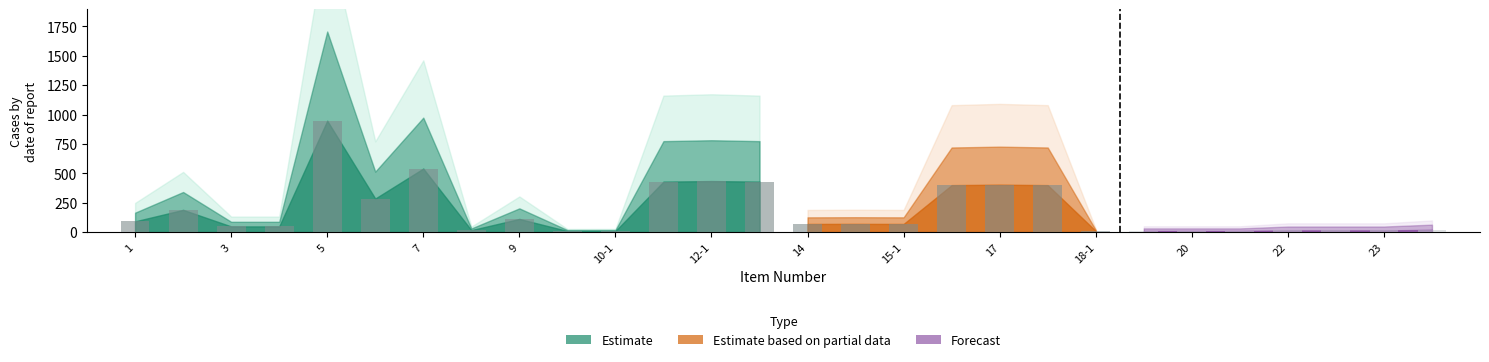

What is the label of the 24th bar from the right?

5